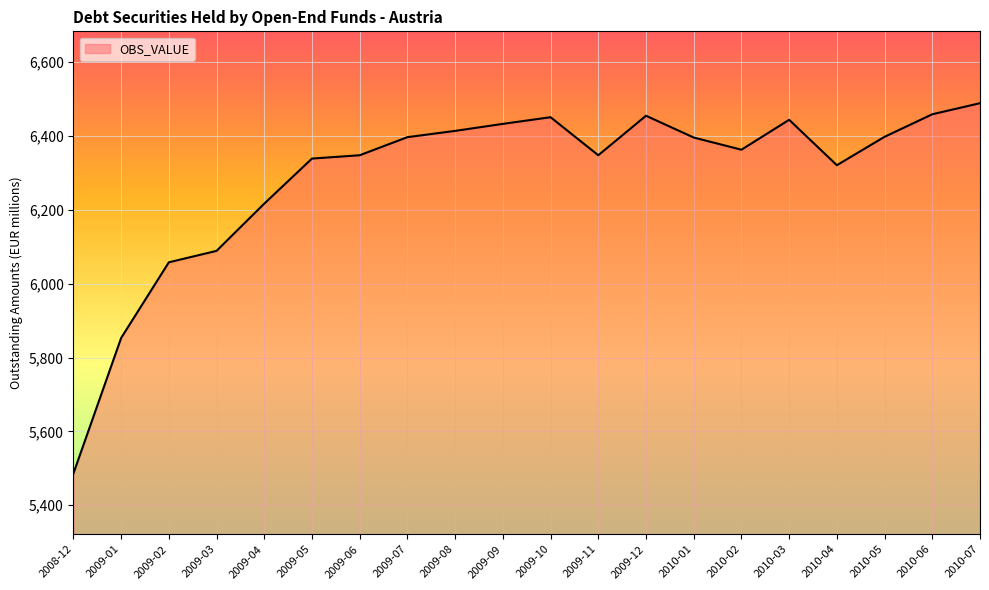

What is the approximate value at 2009-04?

6217